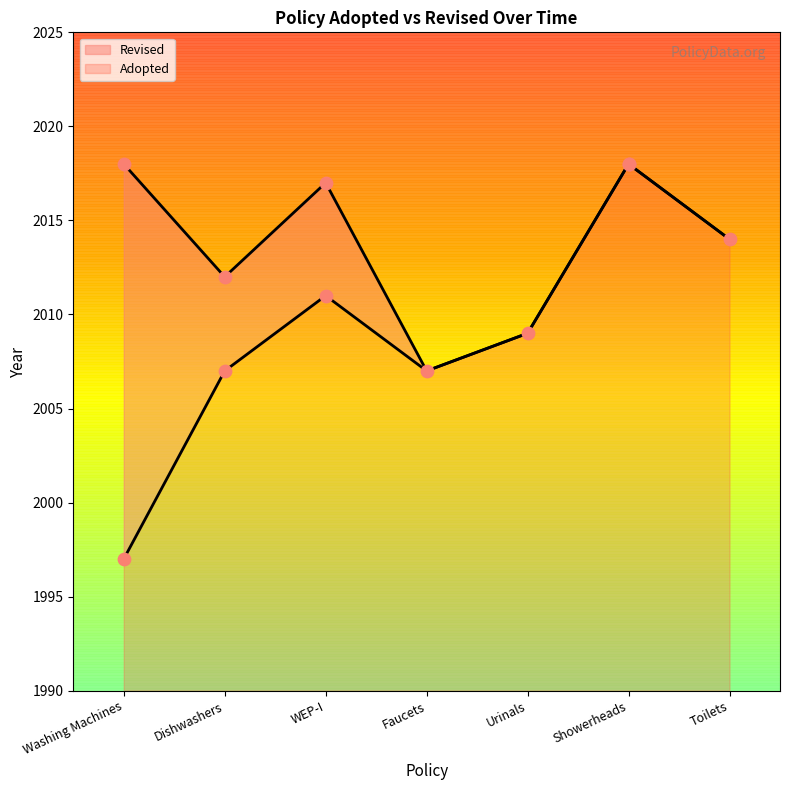

What is the ratio of the value at Faucets to the value at Washing Machines?

1.0